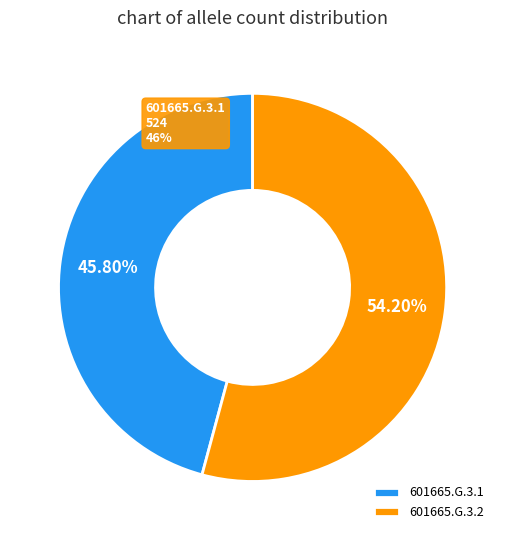

What is the majority slice?

601665.G.3.2